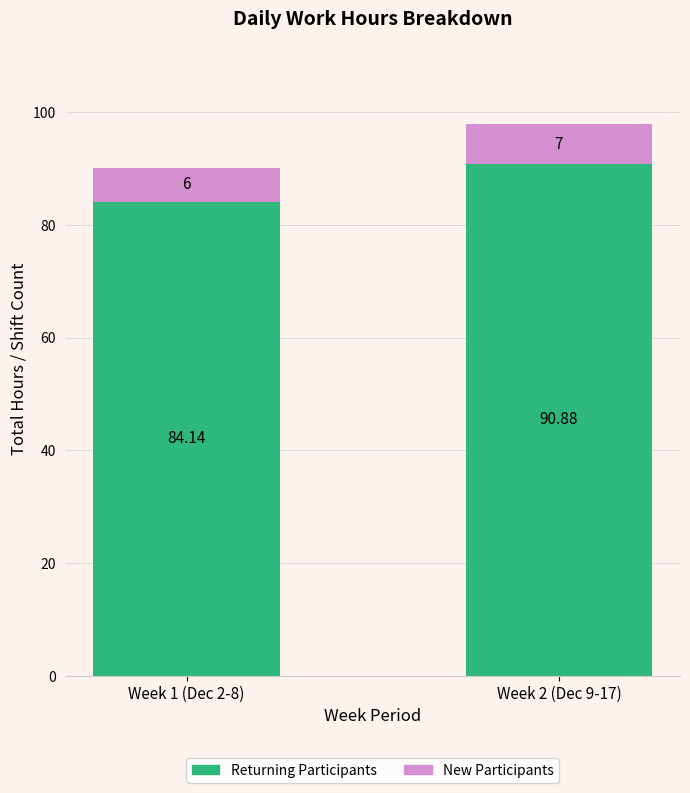

At which category is the sum across all series the highest?

Week 2 (Dec 9-17)